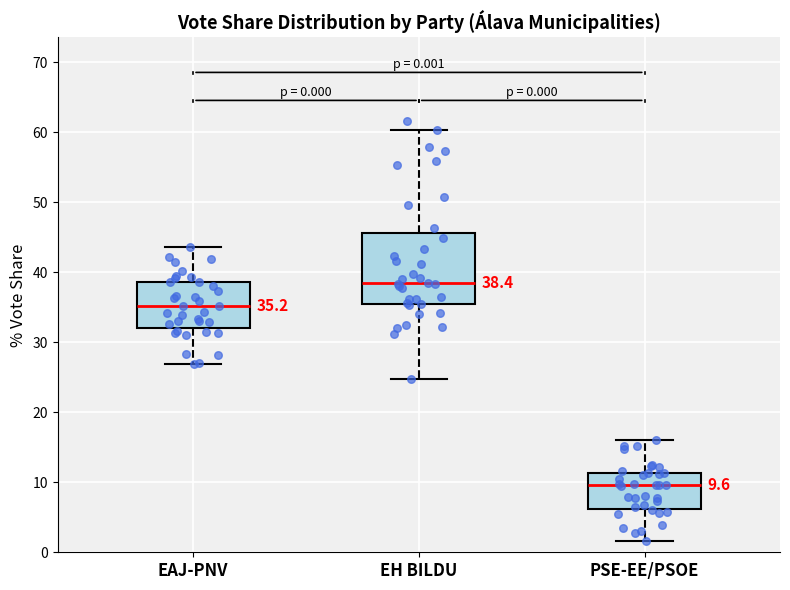

Comparing the boxes themselves (not the whiskers), which one is the tallest?

EH BILDU